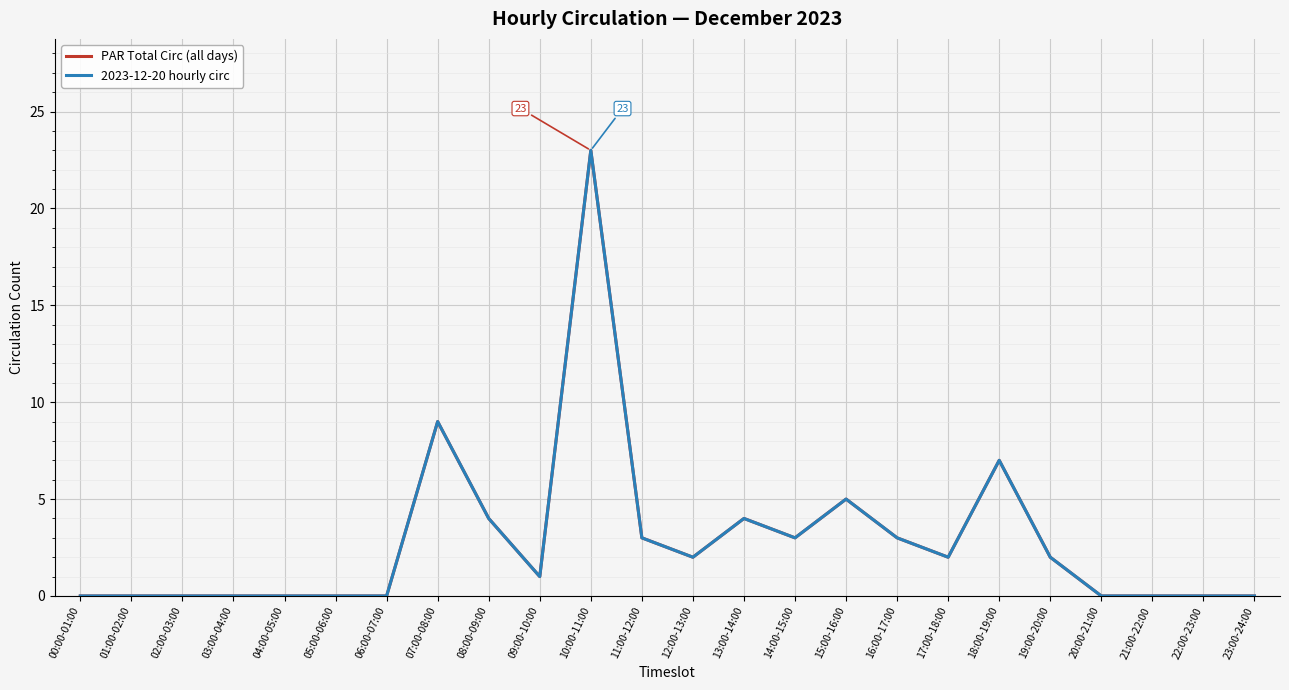

Reading left to right, extract all data points from this chart.

PAR Total Circ (all days): 0	0	0	0	0	0	0	9	4	1	23	3	2	4	3	5	3	2	7	2	0	0	0	0
2023-12-20 hourly circ: 0	0	0	0	0	0	0	9	4	1	23	3	2	4	3	5	3	2	7	2	0	0	0	0